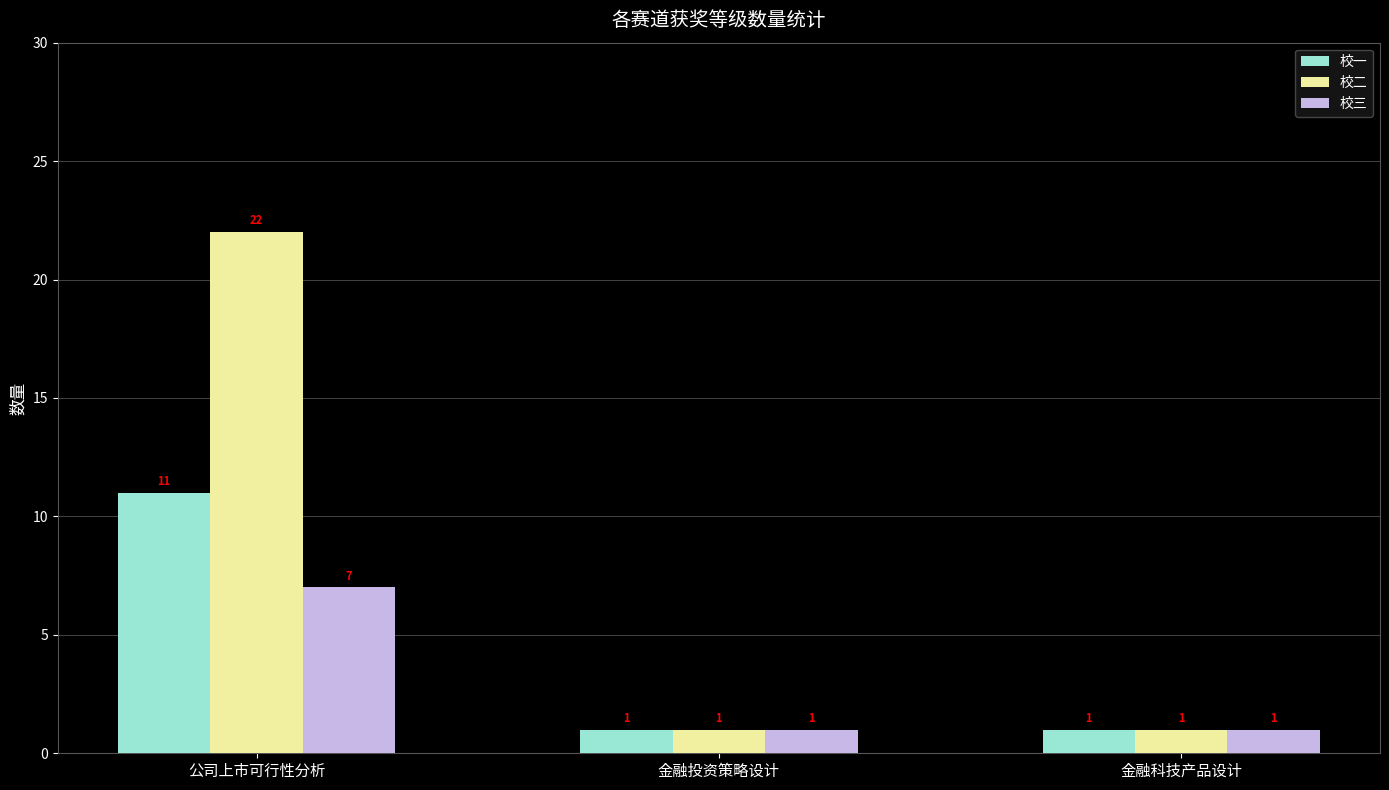

Rank the series by their average value, from highest to lowest.

校二, 校一, 校三